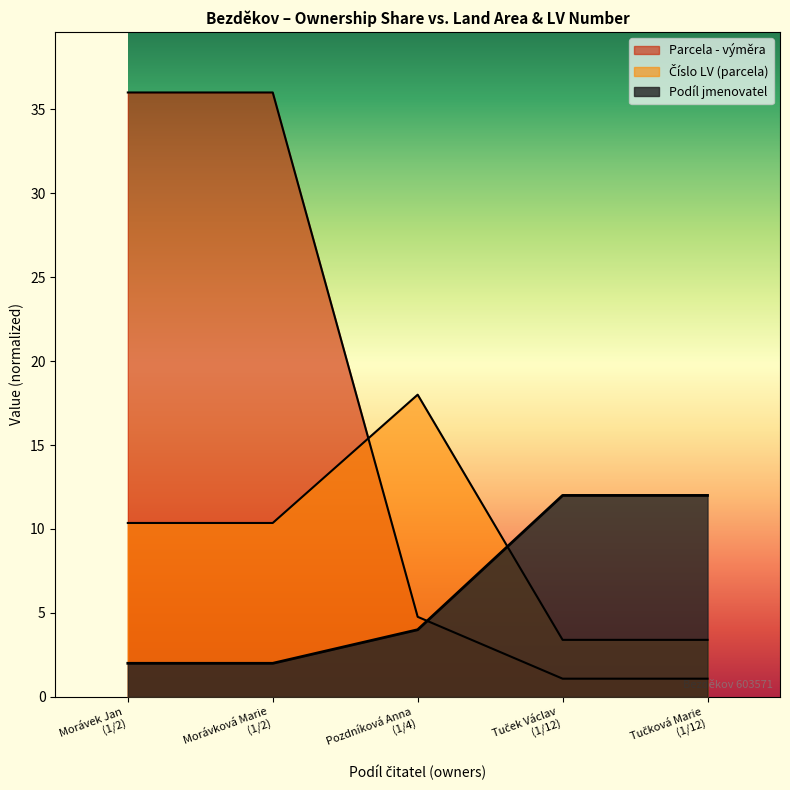

The Číslo LV (parcela) series shows 18.4 at Morávek Jan (1/2). True or false?

False